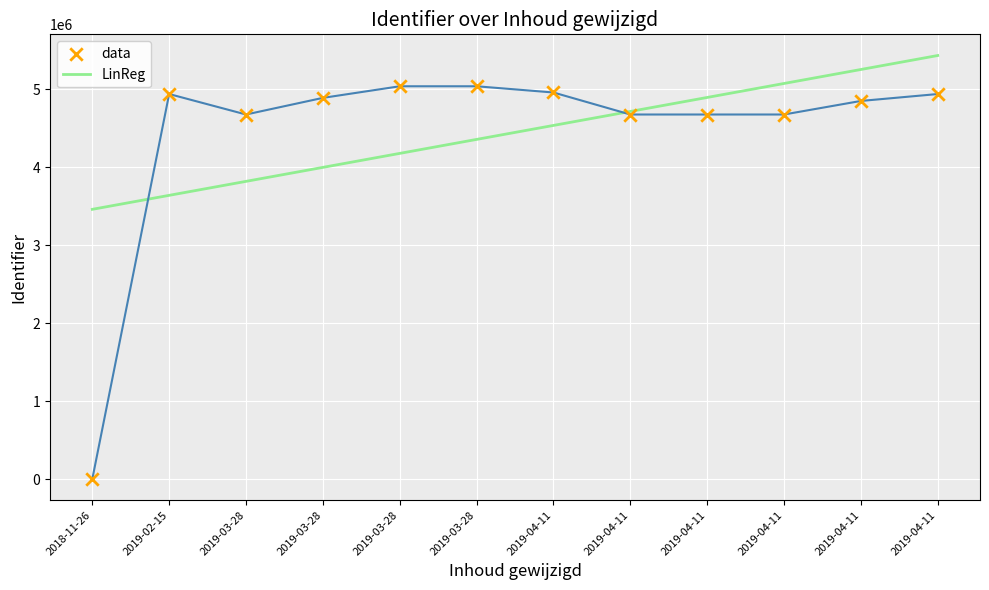

How many lines are shown in the chart?

2